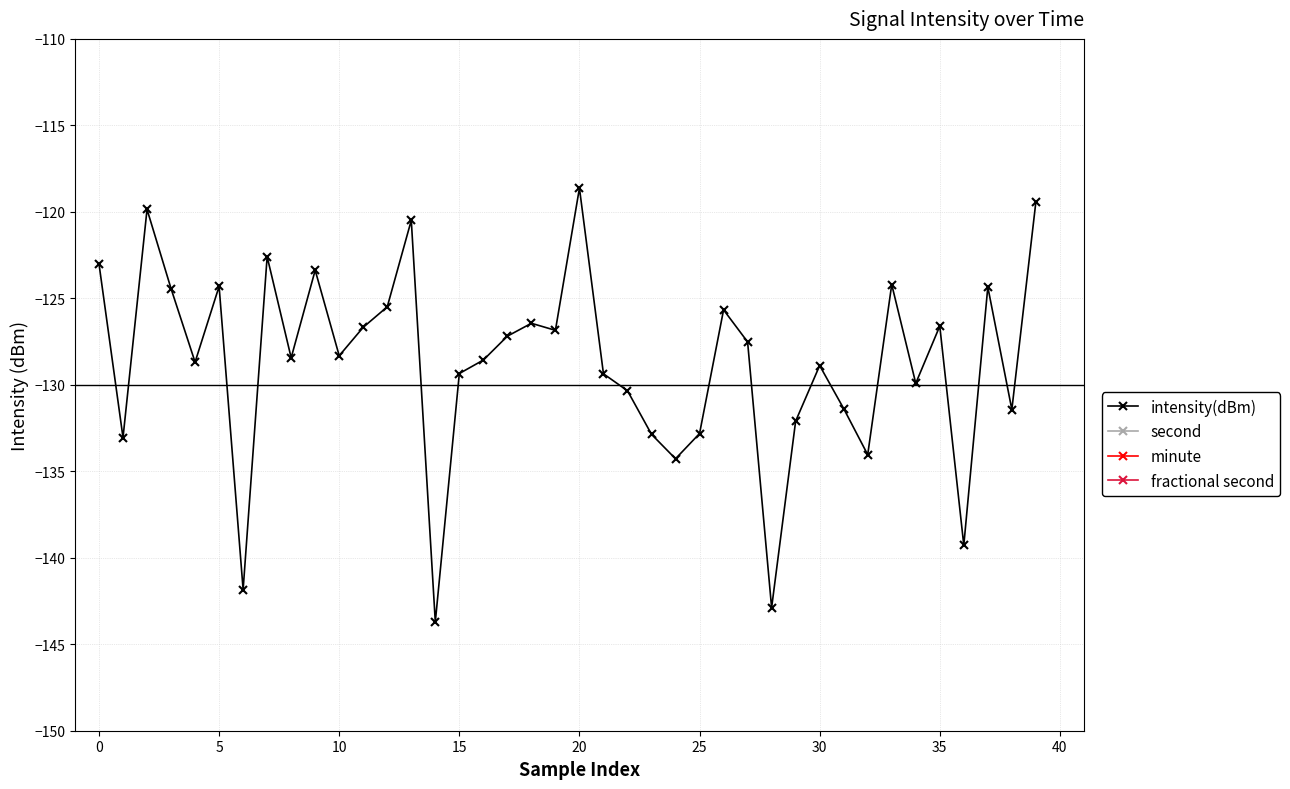

Between 22 and 30, which series saw the biggest shift?

second